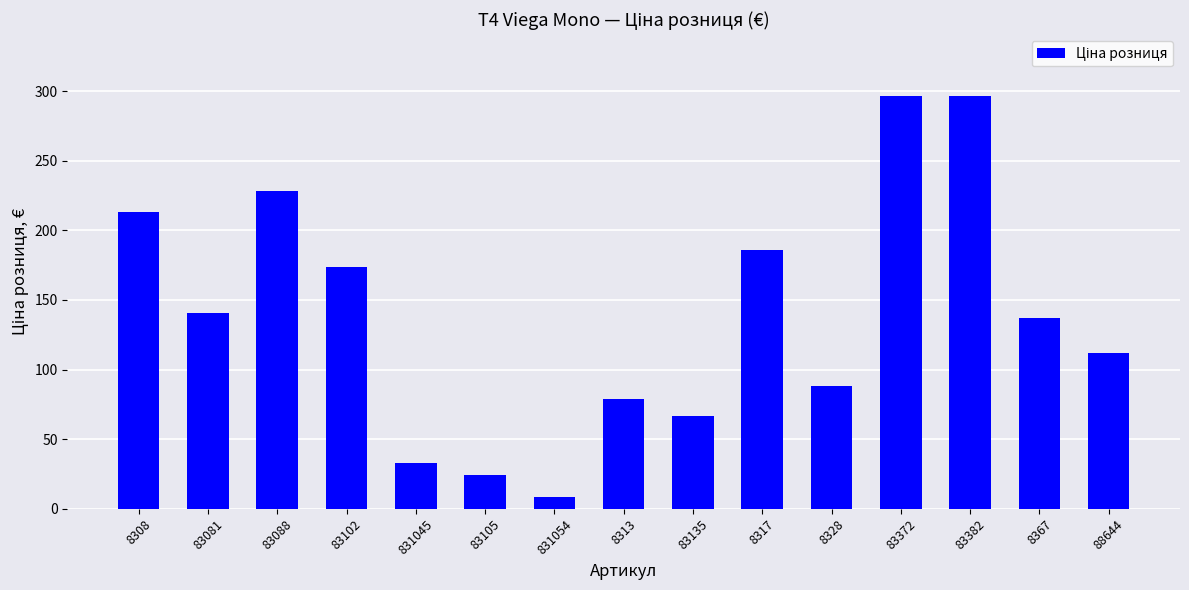

Reading right to left, what are all the values shown in this chart?

88644=112.2	8367=136.8	83382=296.3	83372=296.3	8328=88.3	8317=185.7	83135=66.9	8313=79.1	831054=8.8	83105=24.0	831045=32.7	83102=173.4	83088=228.4	83081=140.6	8308=212.8